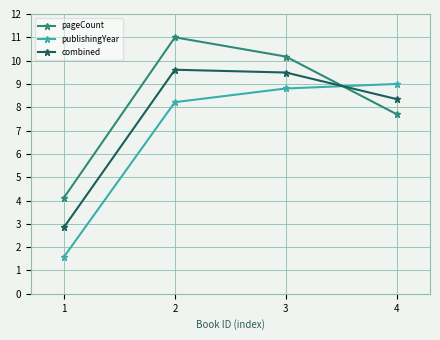

How many categories are shown in the chart?

4